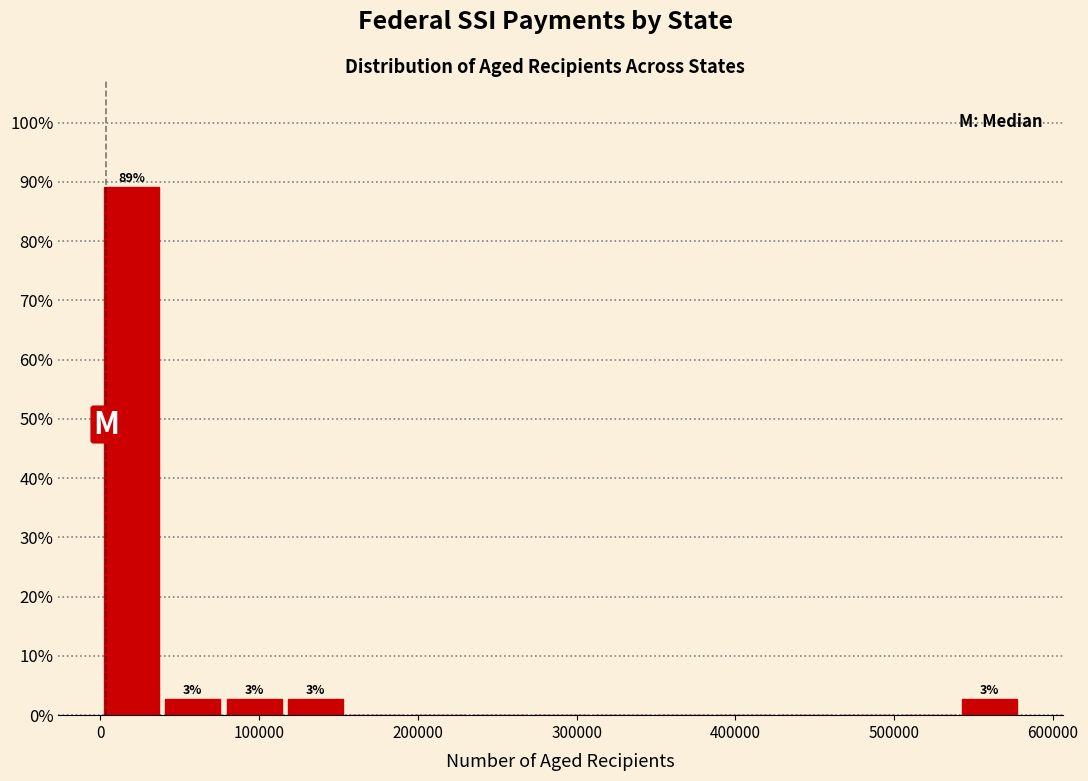

Around what value on the x-axis is the tallest bar? Give the approximate position of its centre, as read against the axis.

20000